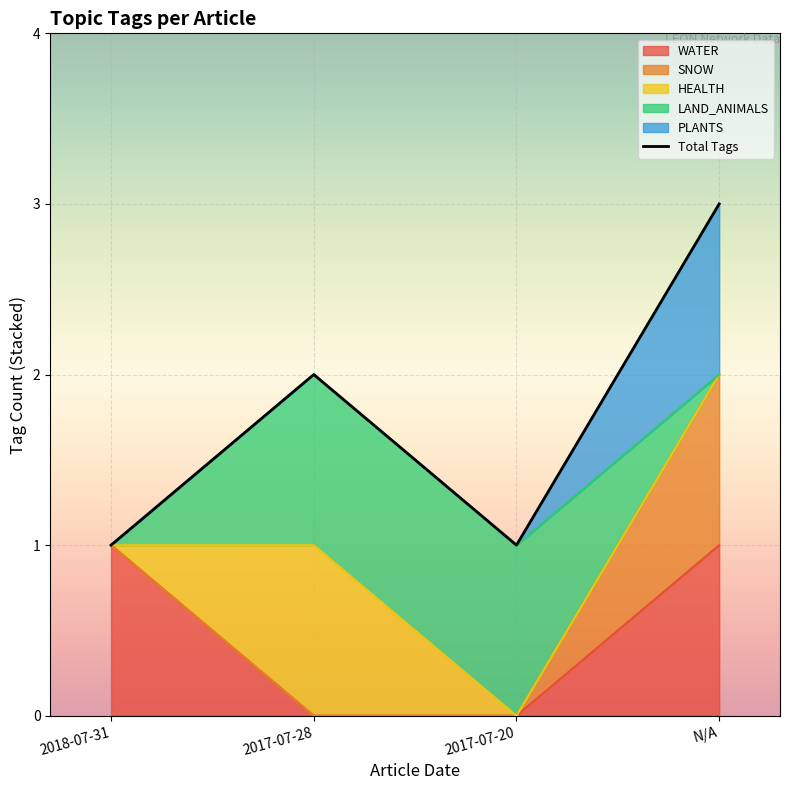

Count the number of values greater than 2.

1